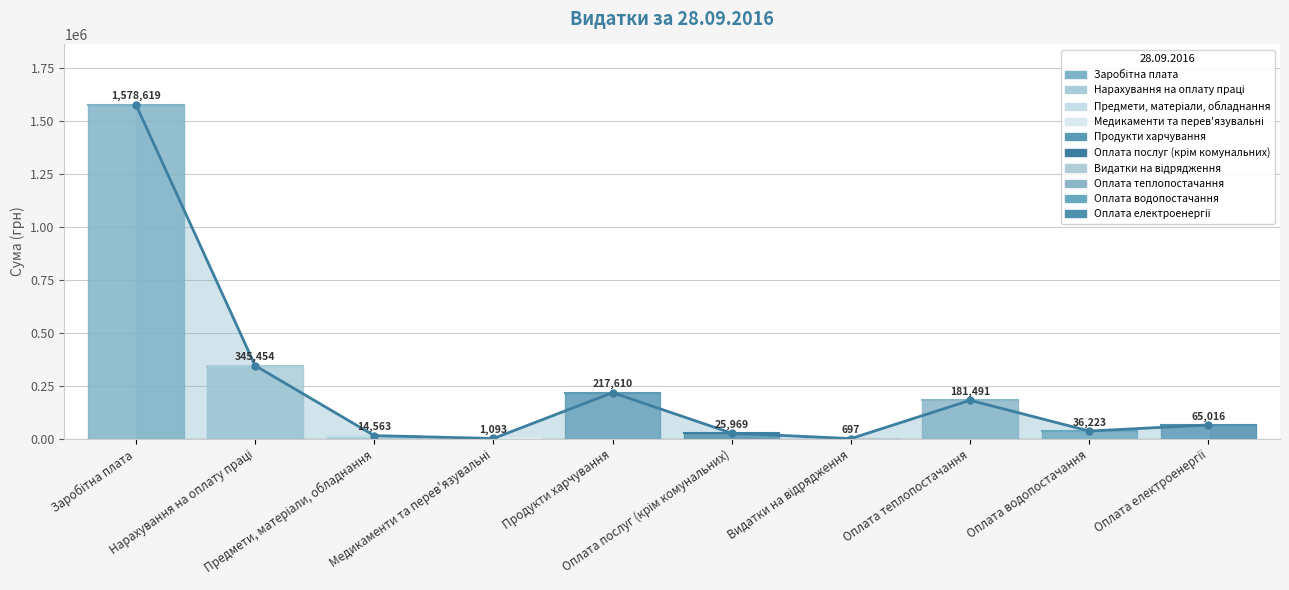

Reading right to left, transcribe all the data shown in this chart.

65015.8	36222.9	181491.1	697.2	25969.4	217610.2	1092.7	14562.6	345453.6	1578619.0